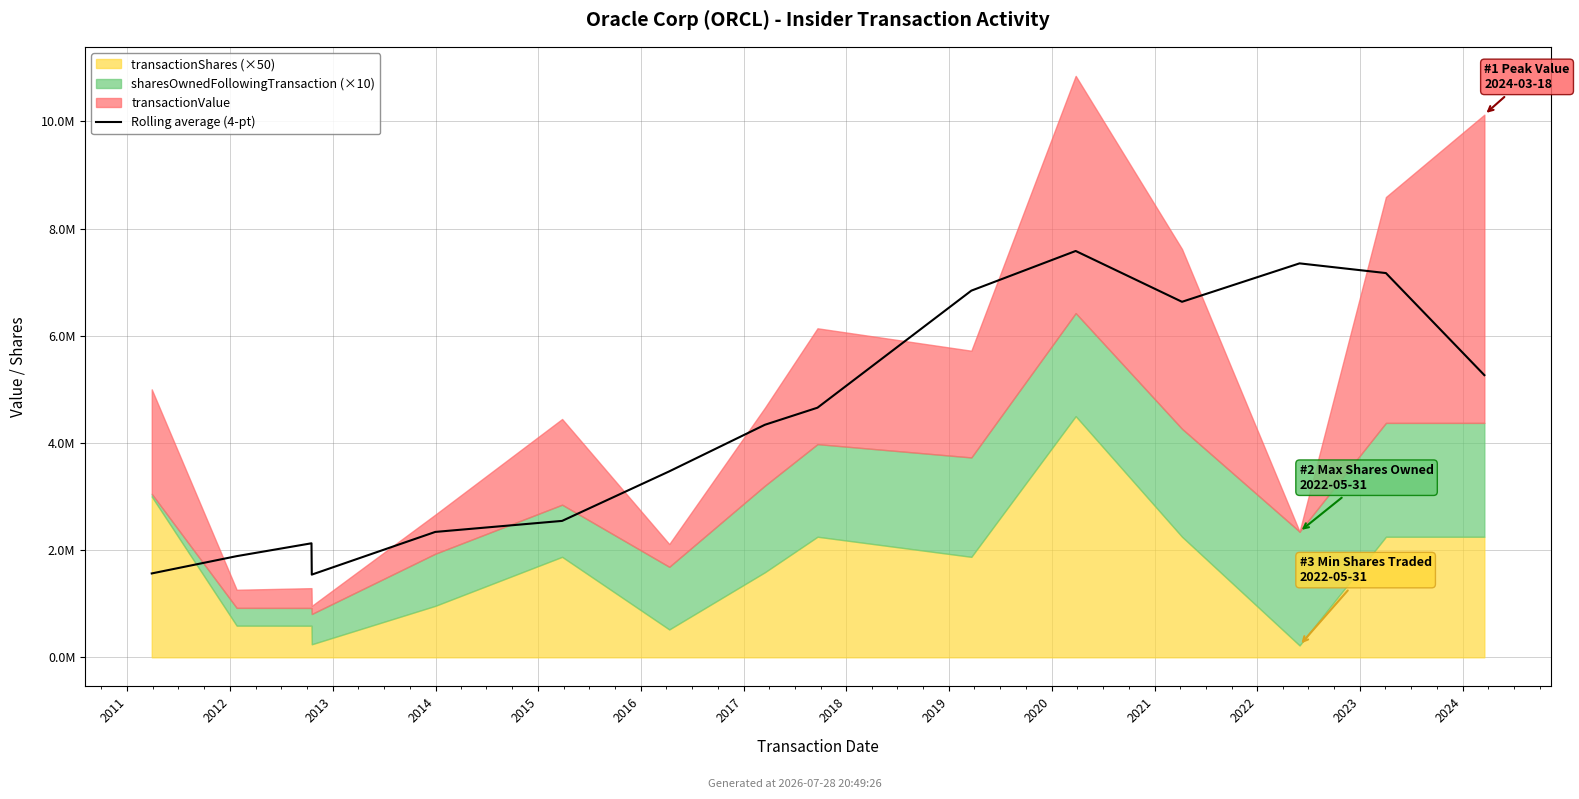

Is it true that the value at 2021 is 3390685.6?

False